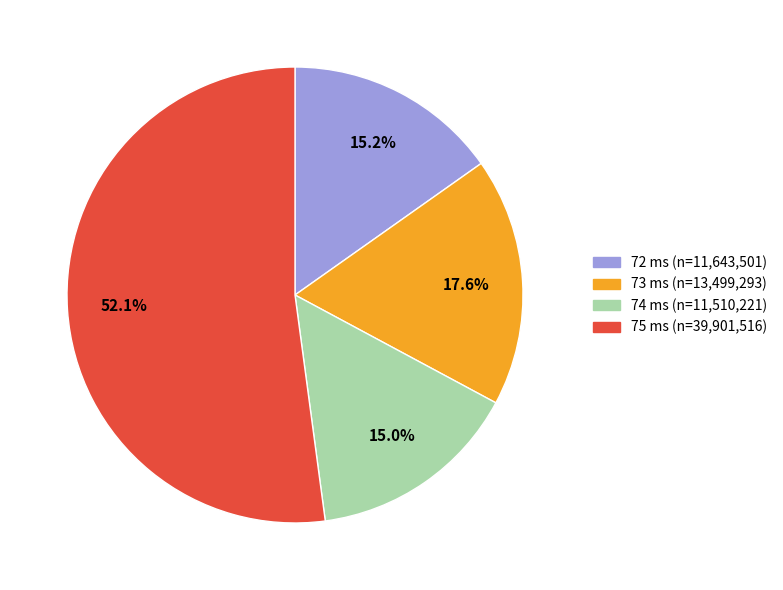

Does any single category account for the majority?

Yes